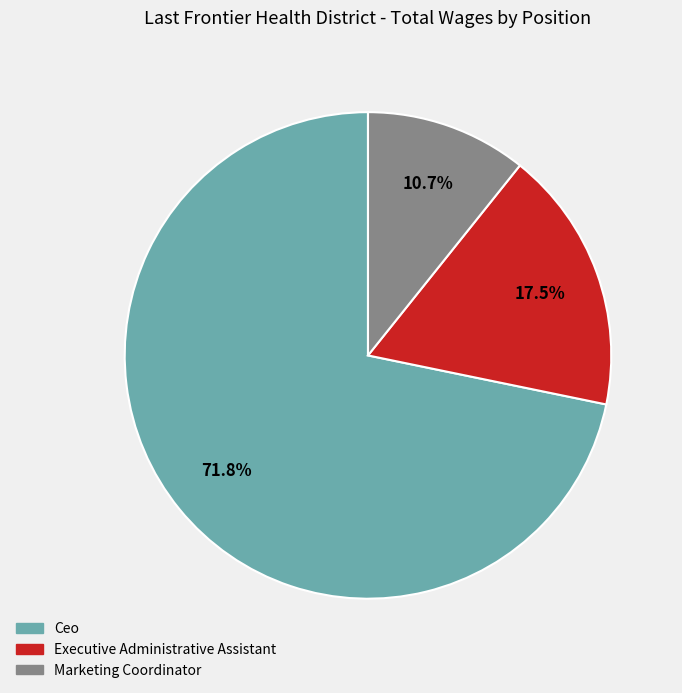

Which category accounts for the majority?

Ceo